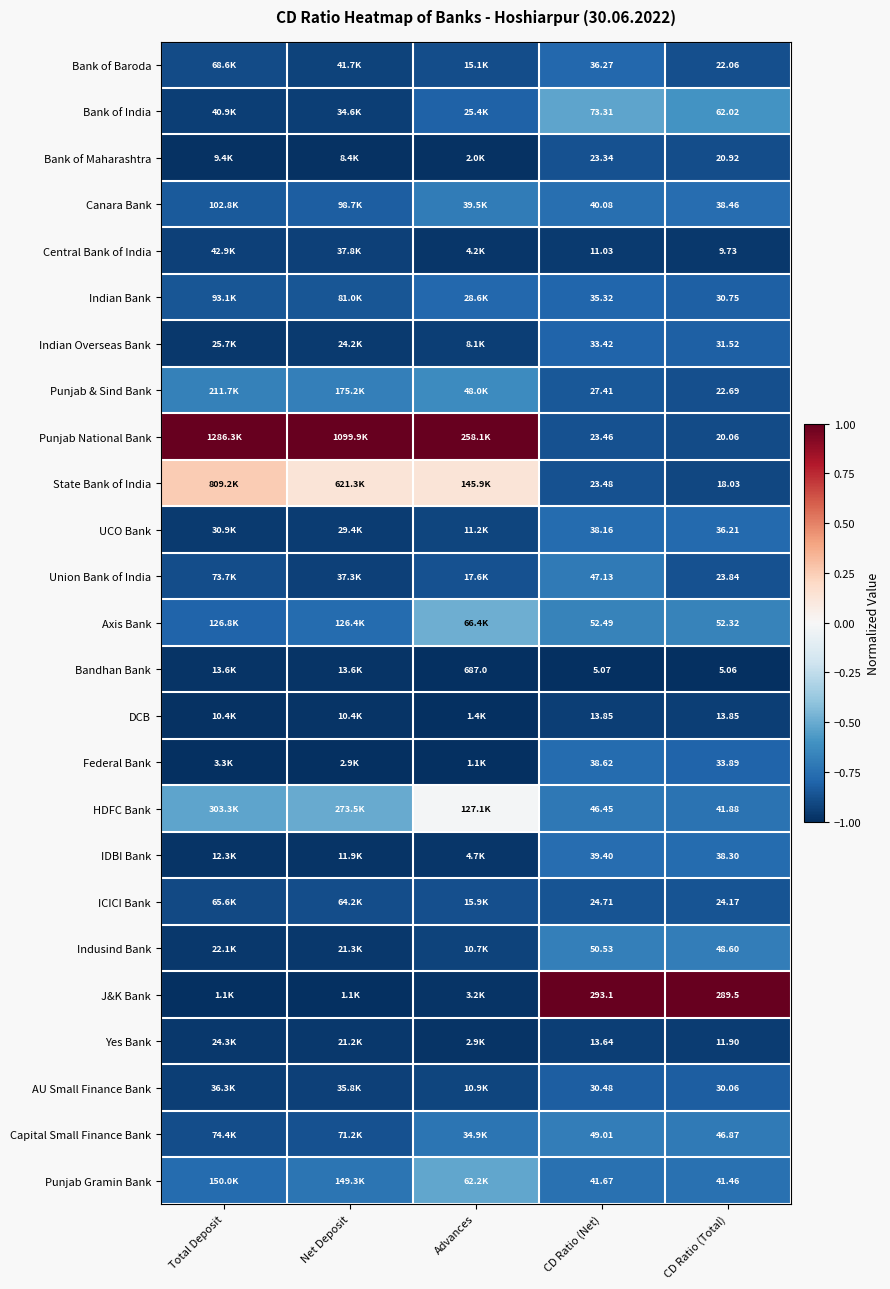

Is the value of Indian Overseas Bank at CD Ratio (Net) greater than the value of Axis Bank at CD Ratio (Total)?

No